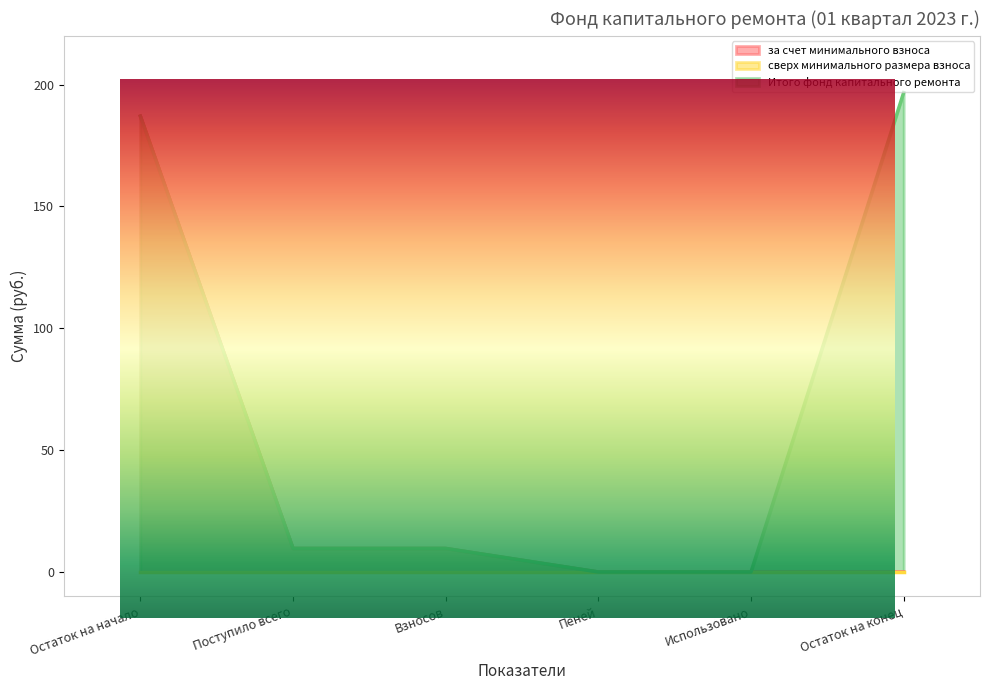

True or false: Итого фонд капитального ремонта and за счет минимального взноса intersect in this chart.

False